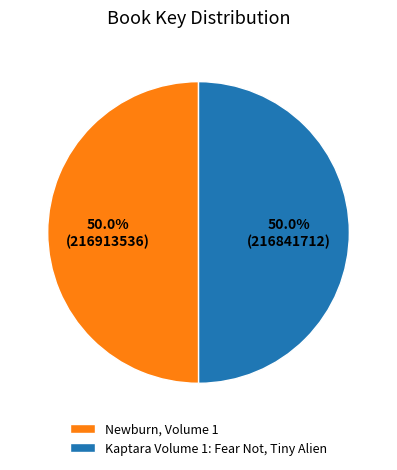

How many segments does this pie chart have?

2